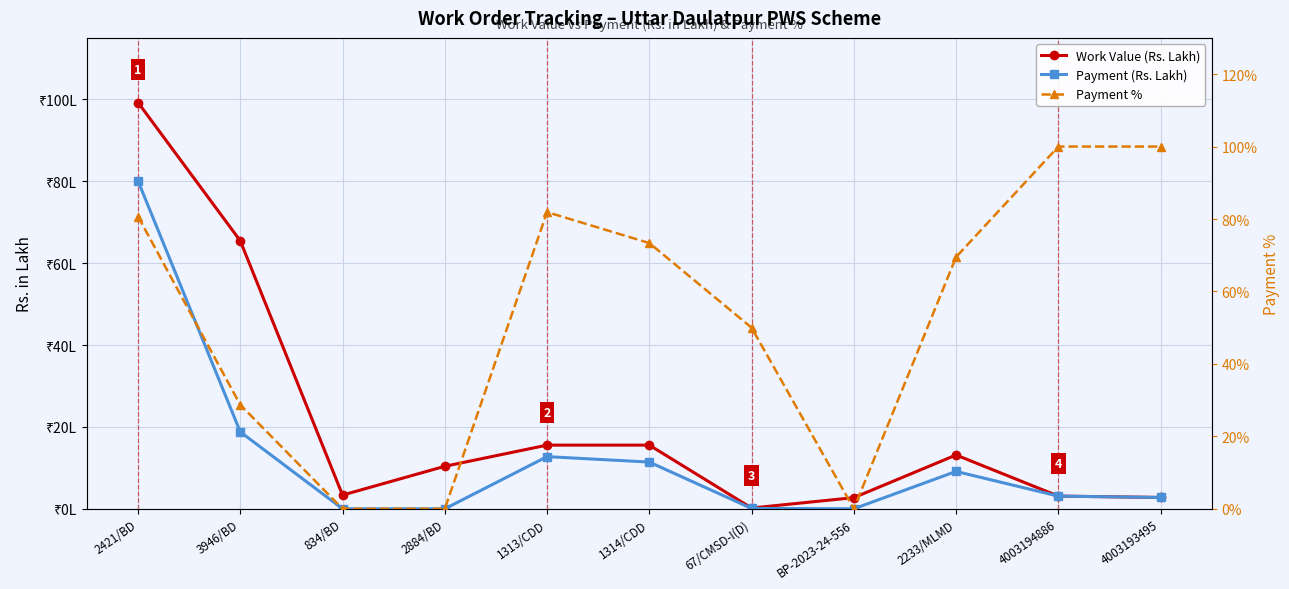

What is the highest value of the Work Value (Rs. Lakh) series?

99.2